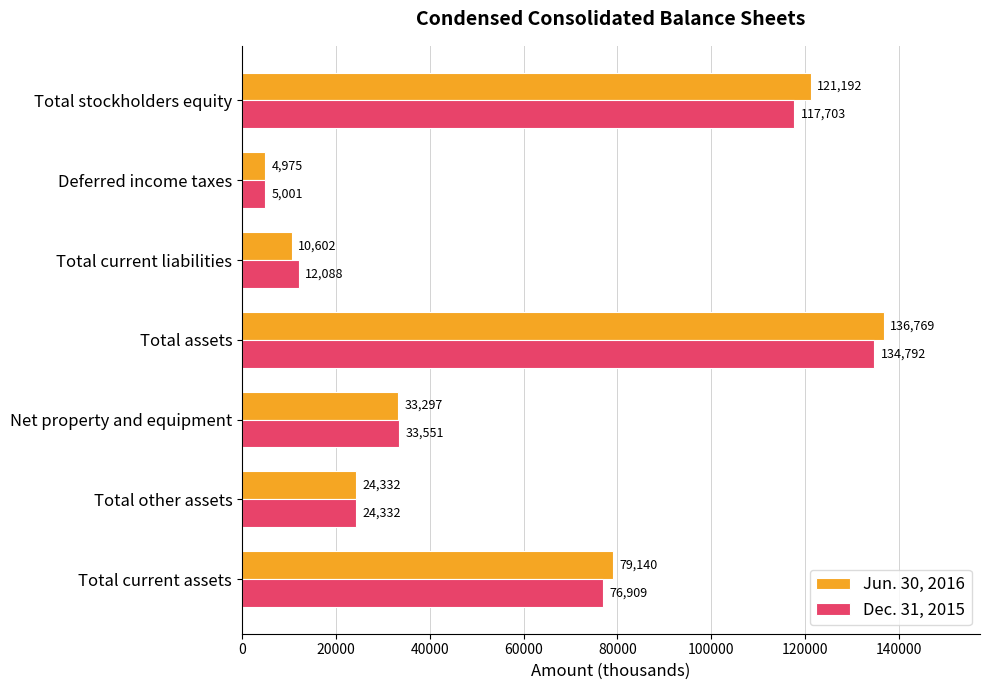

The value of Dec. 31, 2015 at Total current assets is 117885. True or false?

False